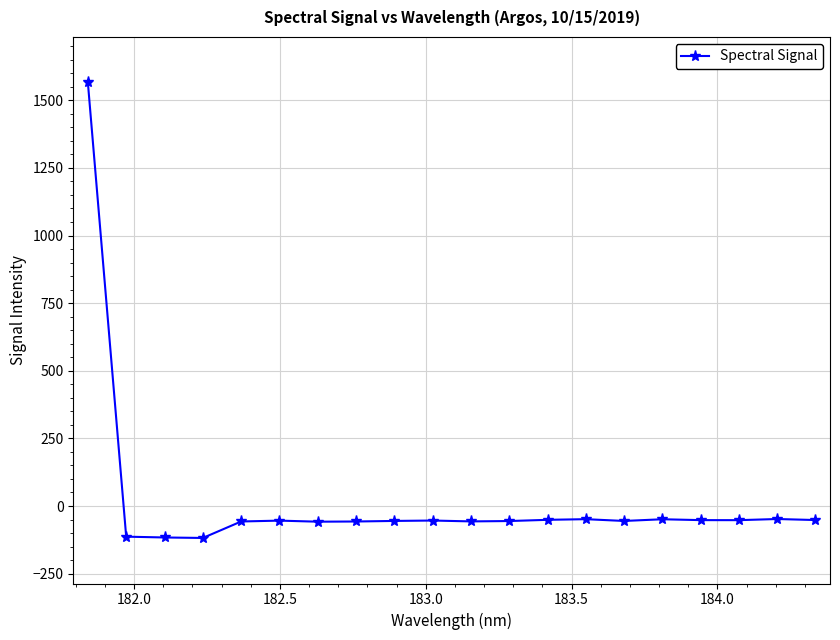

What is the greatest value displayed?

1565.8